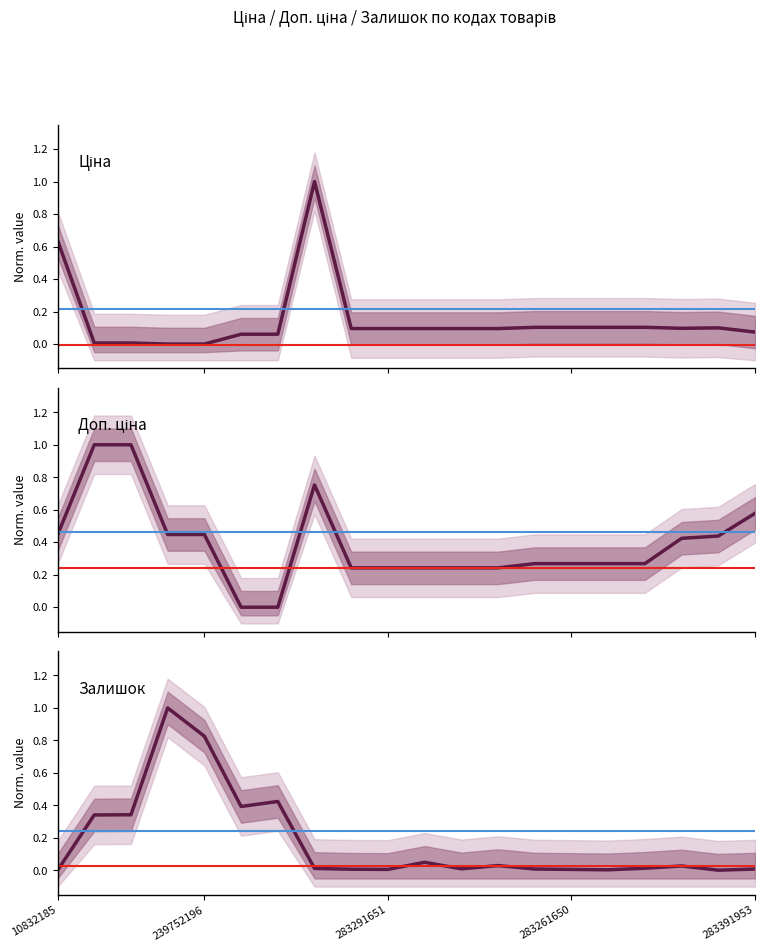

What are all the series names shown in the legend?

Ціна, Доп. ціна, Залишок